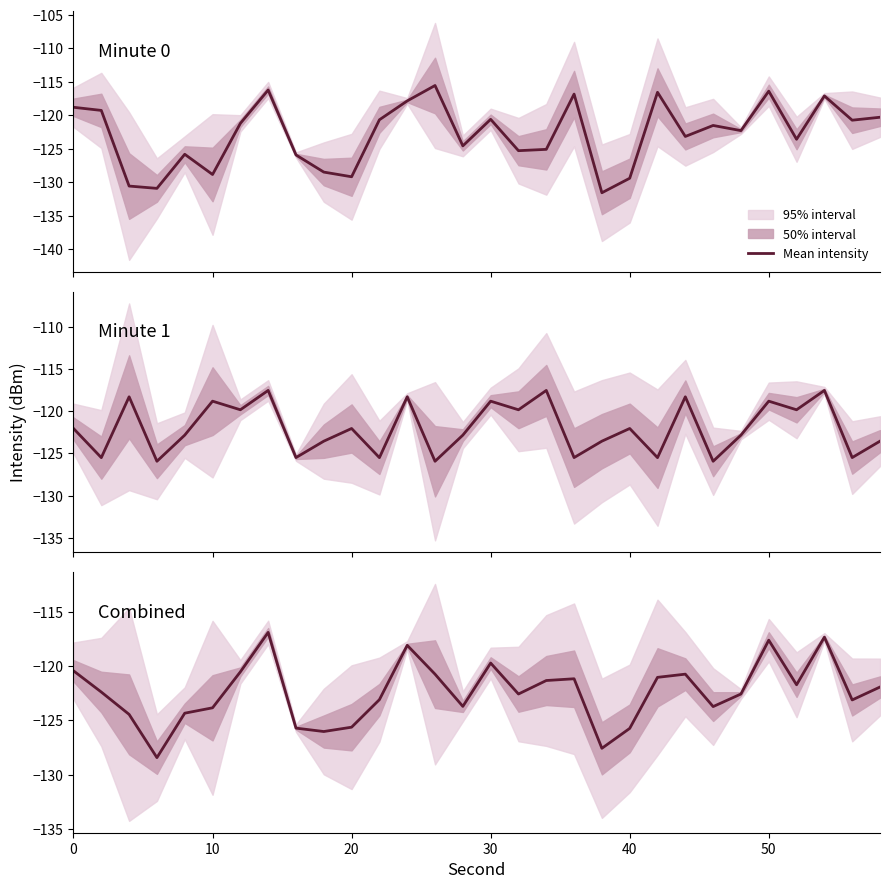

What is the minimum value shown in the chart?

-128.4